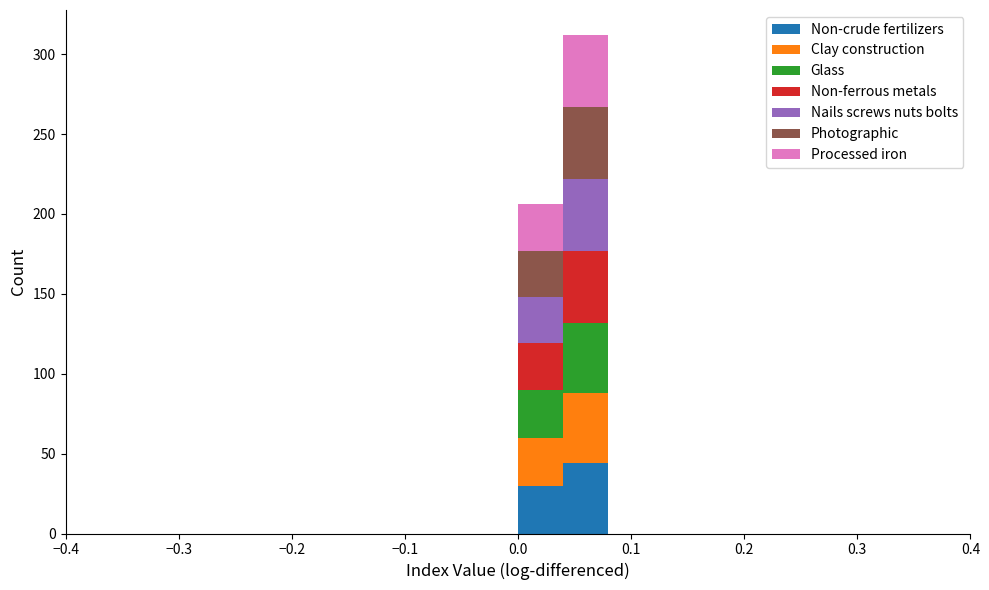

Reading left to right, list every stacked bar in this chart as the range it spans on the x-axis followed by its total height. The values are not printed on the chart, so give them approximately, as read against the axis.

-0.40 to -0.36: 0
-0.36 to -0.32: 0
-0.32 to -0.28: 0
-0.28 to -0.24: 0
-0.24 to -0.20: 0
-0.20 to -0.16: 0
-0.16 to -0.12: 0
-0.12 to -0.08: 0
-0.08 to -0.04: 0
-0.04 to 0.00: 0
0.00 to 0.04: 205
0.04 to 0.08: 310
0.08 to 0.12: 0
0.12 to 0.16: 0
0.16 to 0.20: 0
0.20 to 0.24: 0
0.24 to 0.28: 0
0.28 to 0.32: 0
0.32 to 0.36: 0
0.36 to 0.40: 0